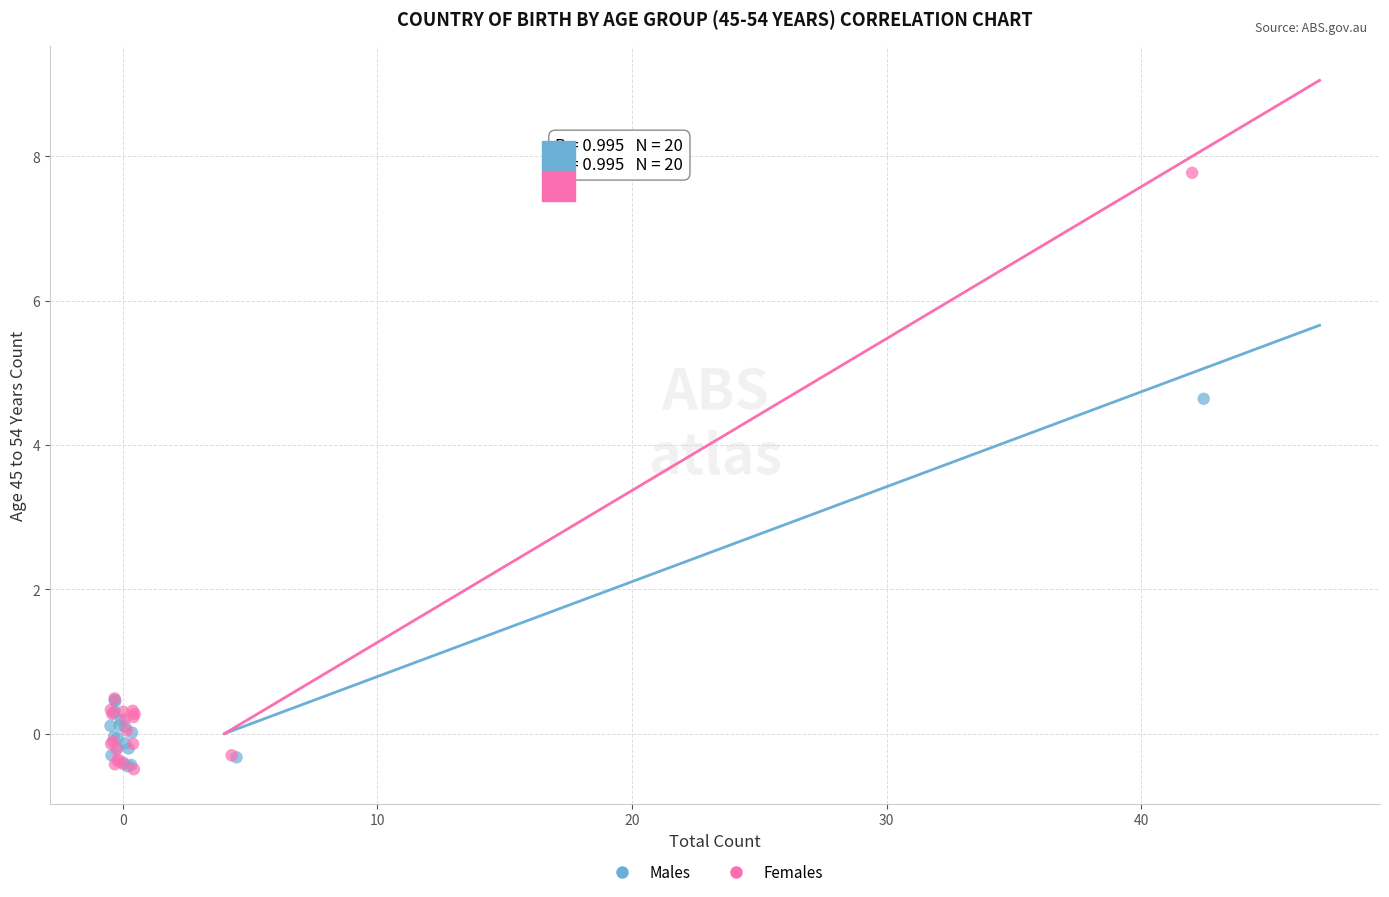

Which series reaches the maximum Y coordinate?

Females